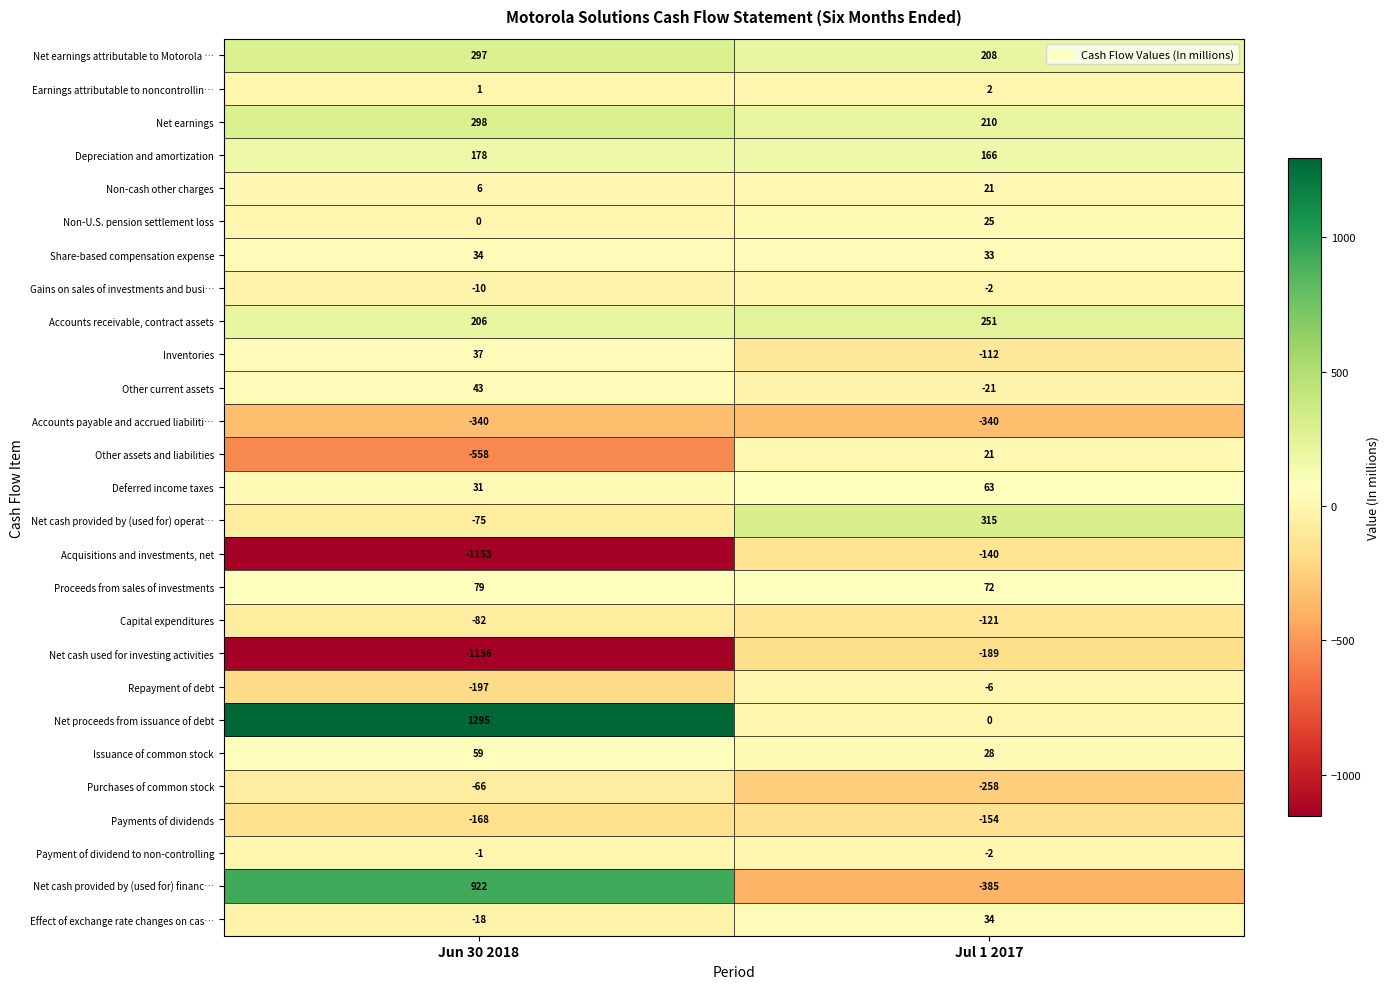

Is it true that Net cash provided by (used for) operat… equals -75 at Jun 30 2018?

True